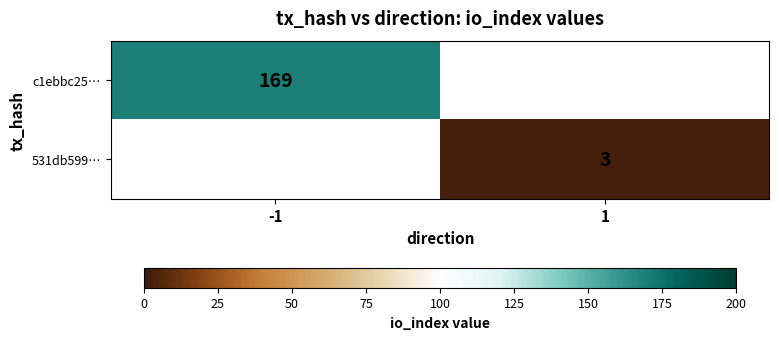

Is it true that c1ebbc25… equals 265 at -1?

False